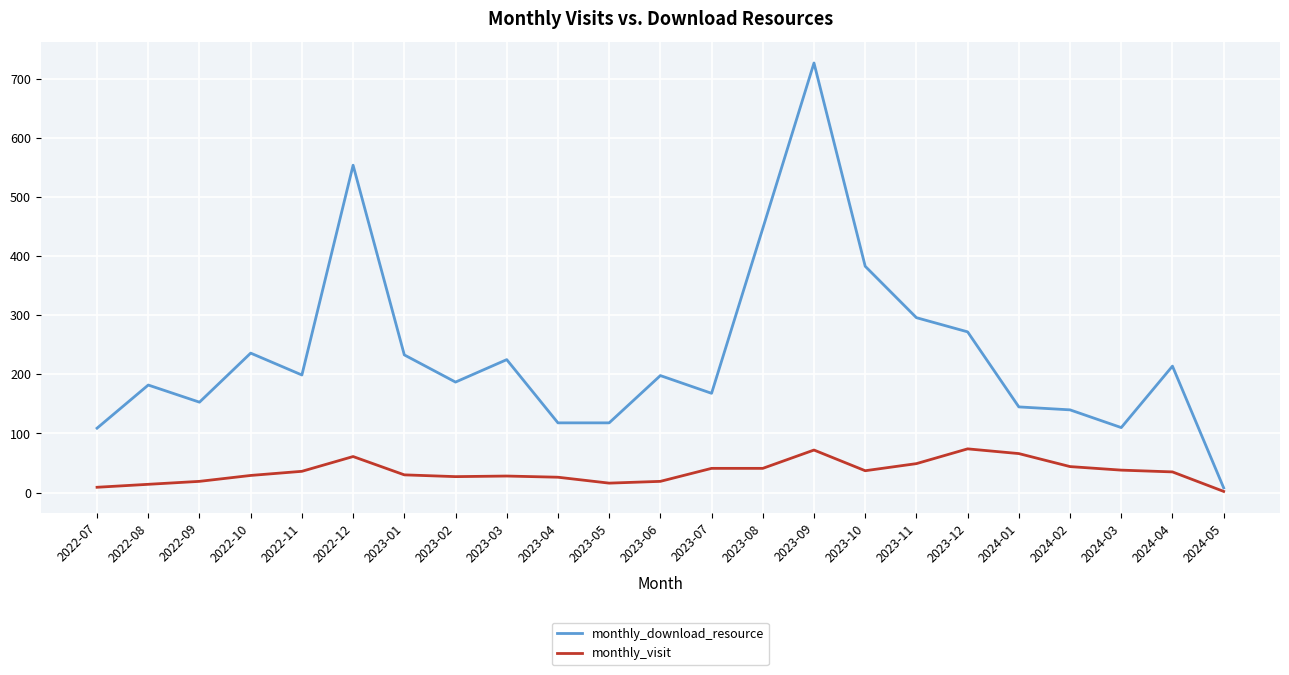

Which series has the largest total across all categories?

monthly_download_resource